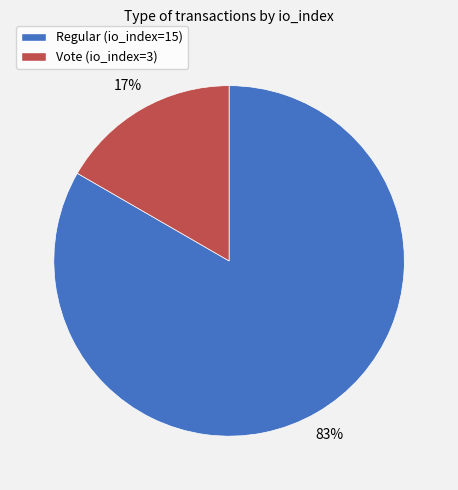

The Regular (io_index=15) slice represents 83% of the pie. True or false?

True